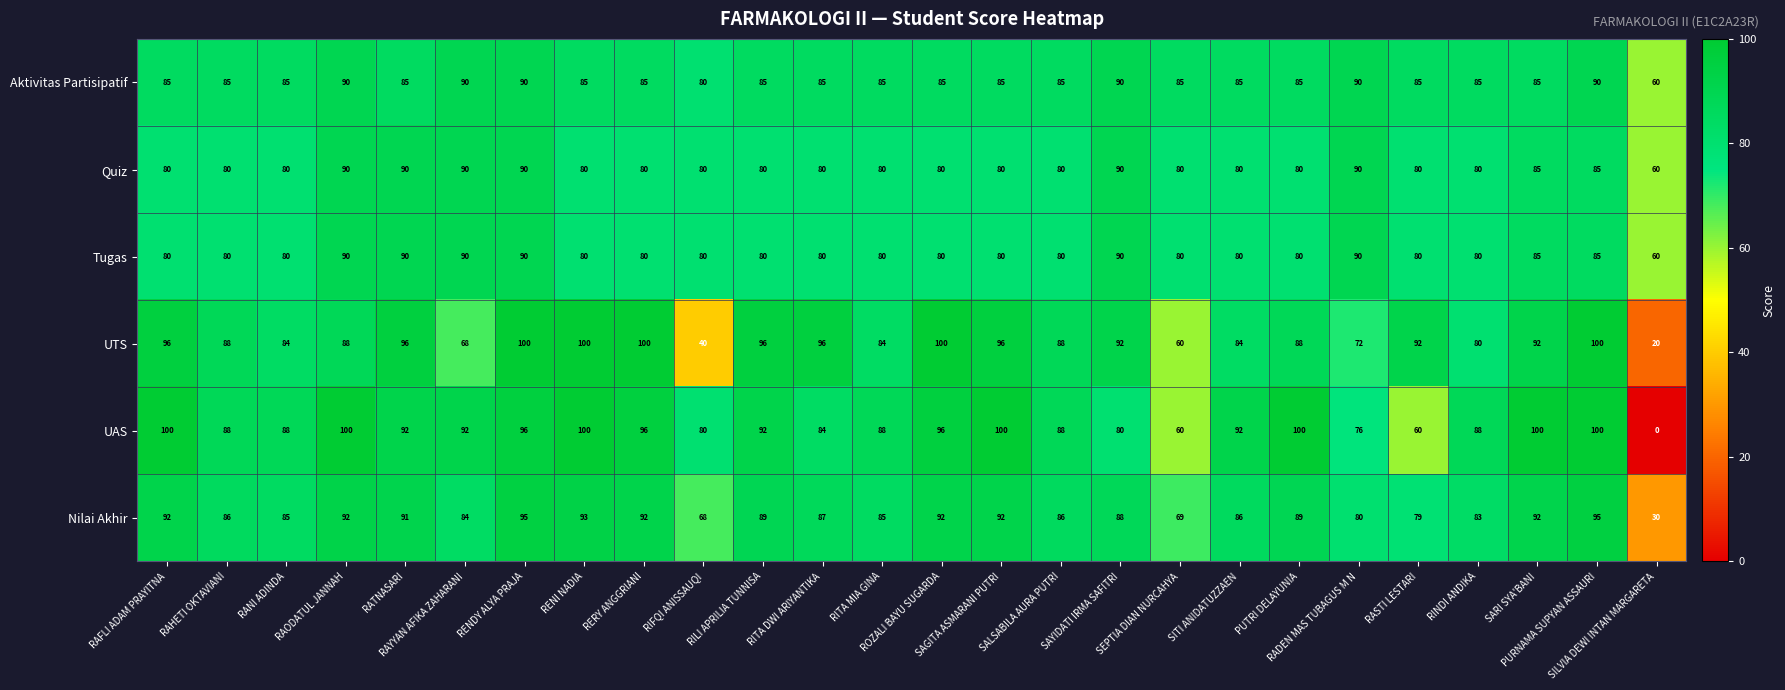

What is the difference between the second highest and second lowest values in the Nilai Akhir series?

27